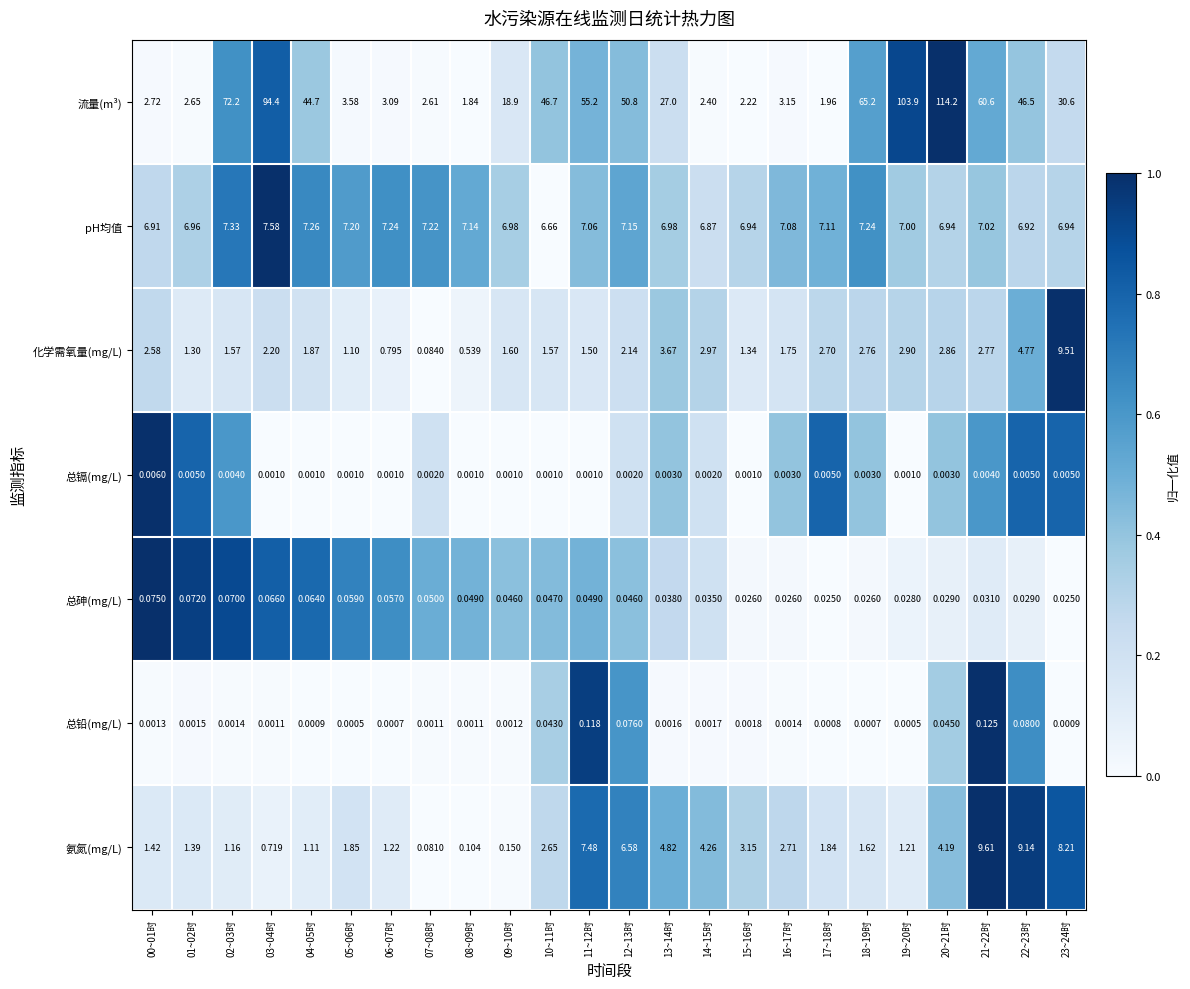

At which category is the sum across all series the highest?

20~21时